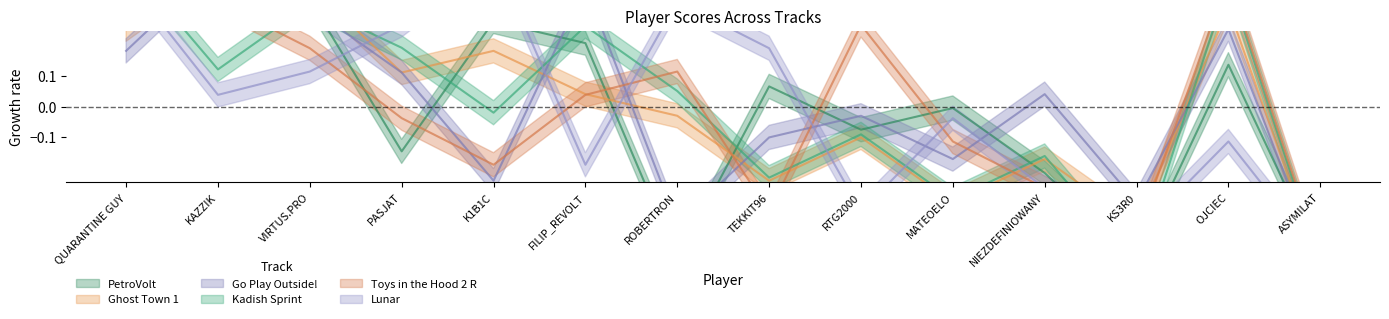

At which category does the chart reach its minimum across all series?

ASYMILAT